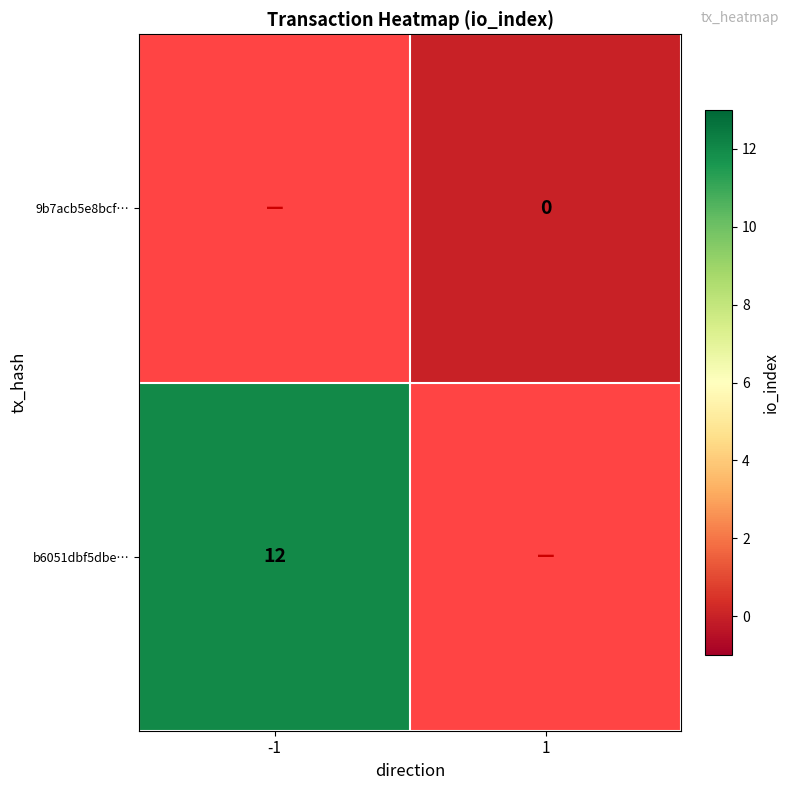

Count the number of categories in the chart.

2